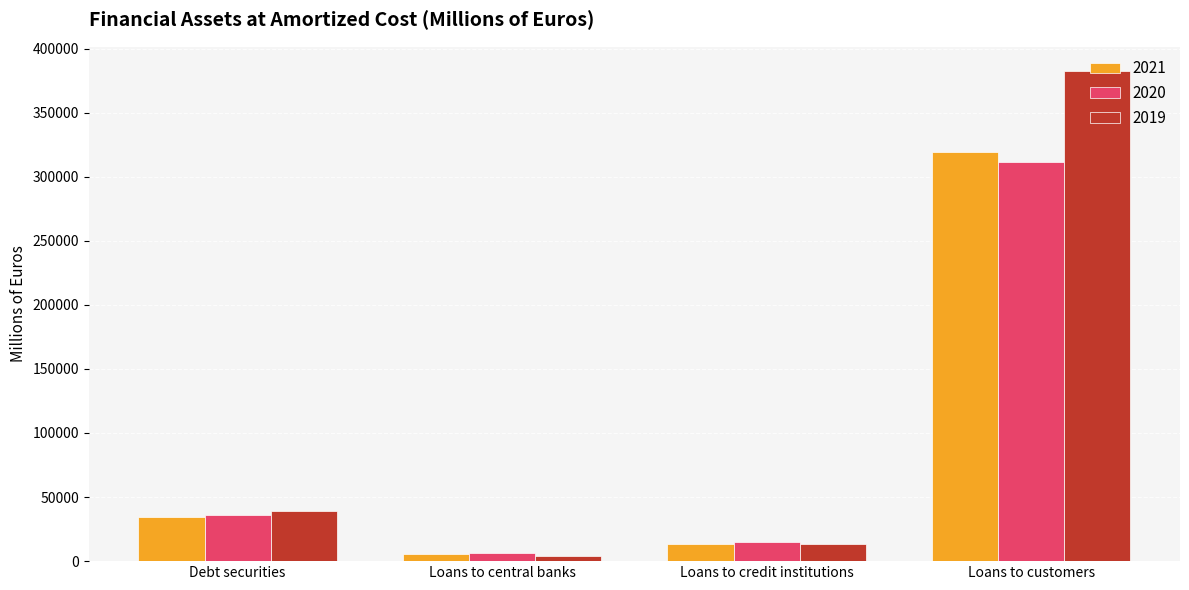

Read the 2020 value at Loans to customers, to the nearest 10.

311150